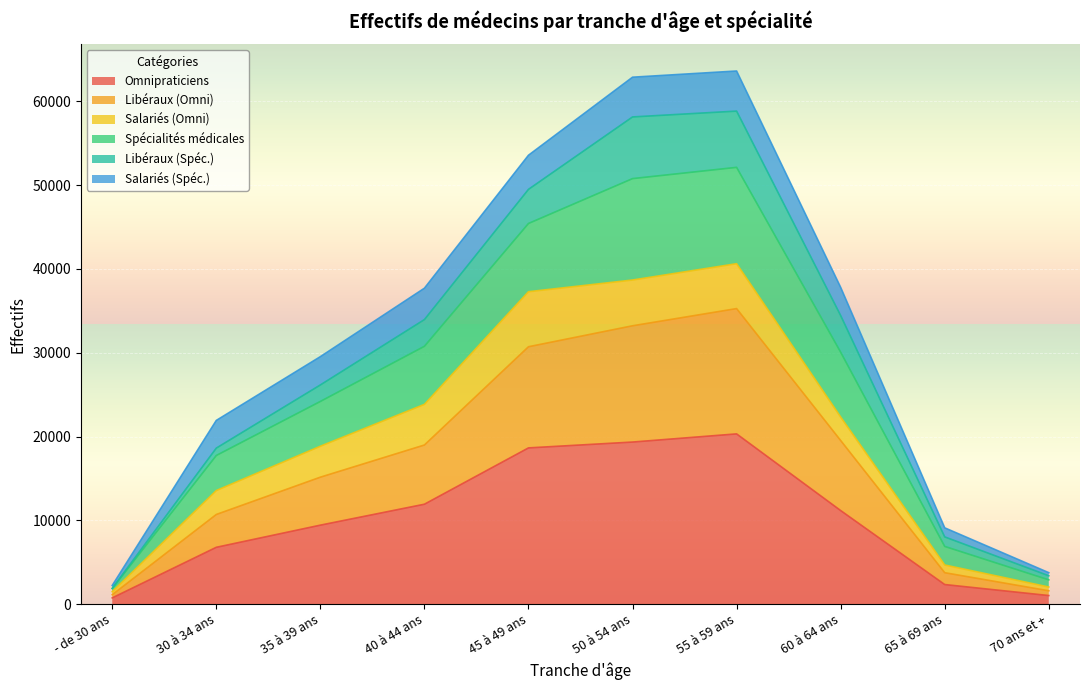

How many data points does each series have?

10